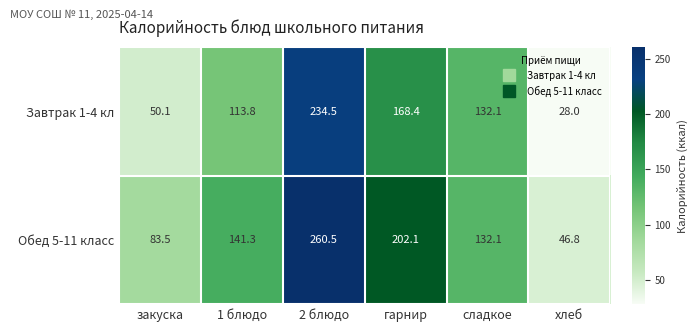

What is the sum of the Завтрак 1-4 кл values at 2 блюдо and закуска?

284.6